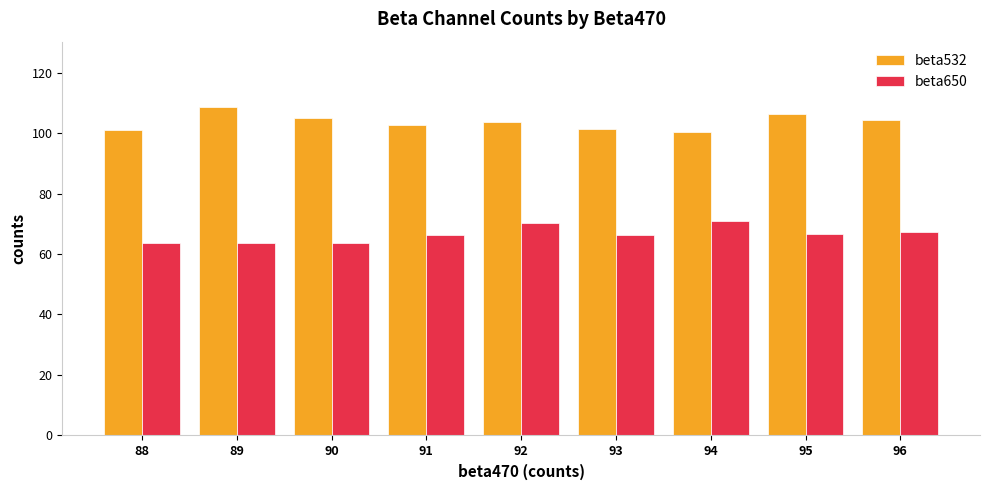

How many distinct data groups are displayed?

2